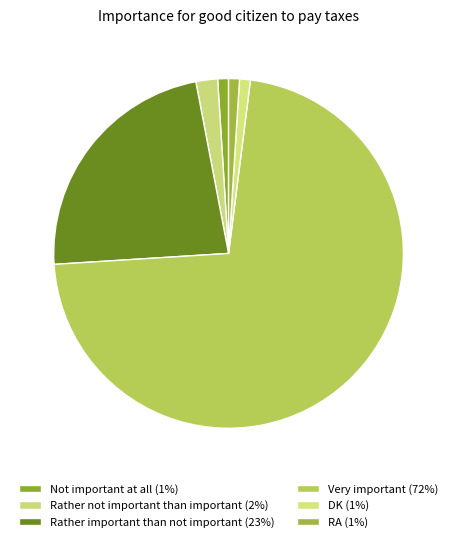

Is the sum of RA and DK greater than half?

No